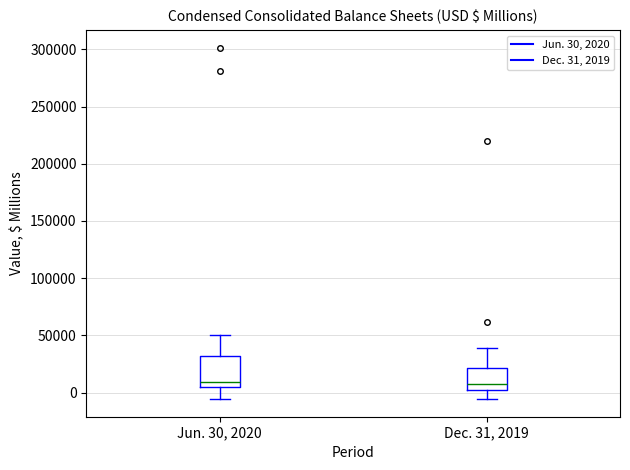

Reading left to right, read every box against the y-axis: the position of its median line, the range the box covers, and the ends of its whiskers. The values are not printed on the chart, so give them approximately, as read against the axis.

Jun. 30, 2020: median 10000, box 5000 to 30000, whiskers -5000 to 50000
Dec. 31, 2019: median 5000, box 0 to 20000, whiskers -5000 to 40000